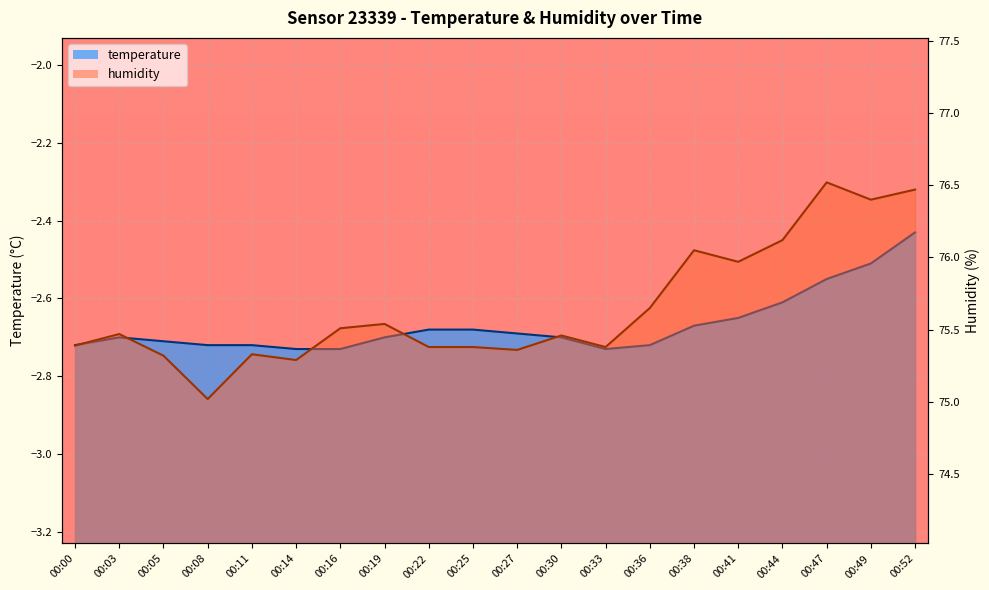

What is the maximum value shown in the chart?

76.5